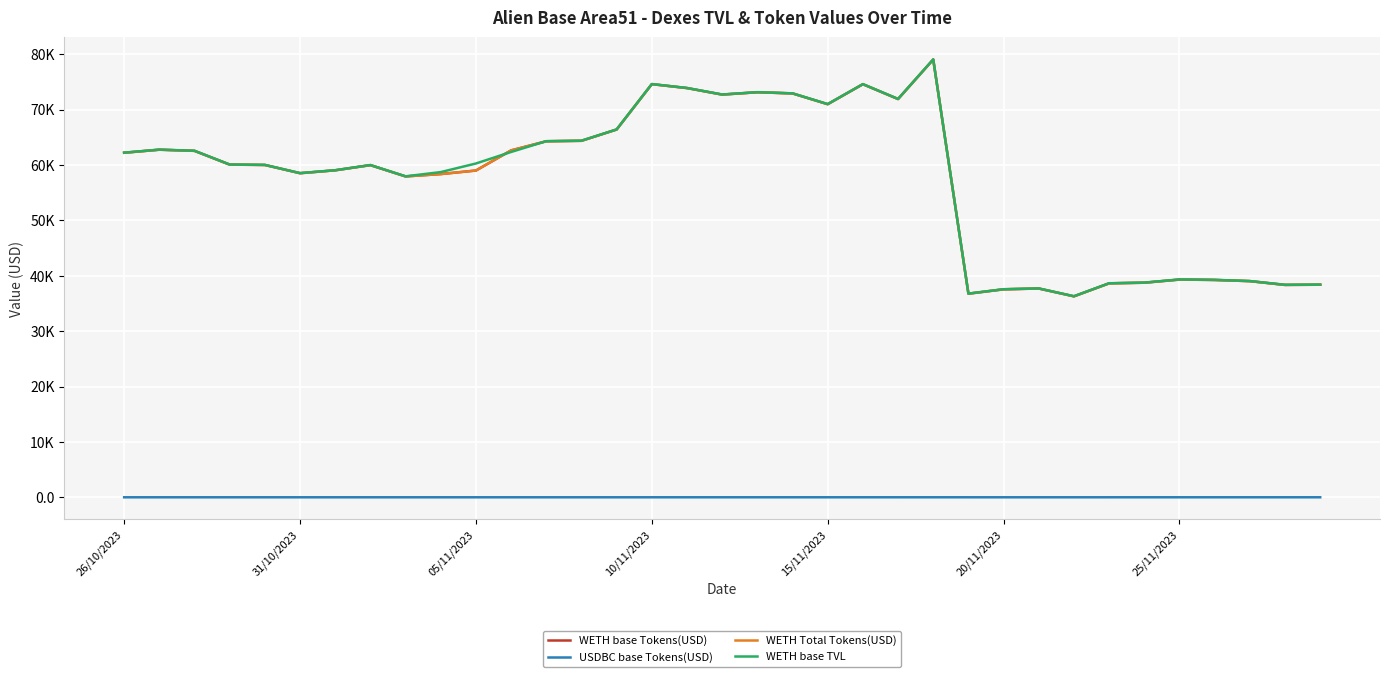

At how many categories does at least one series exceed 59072?

20